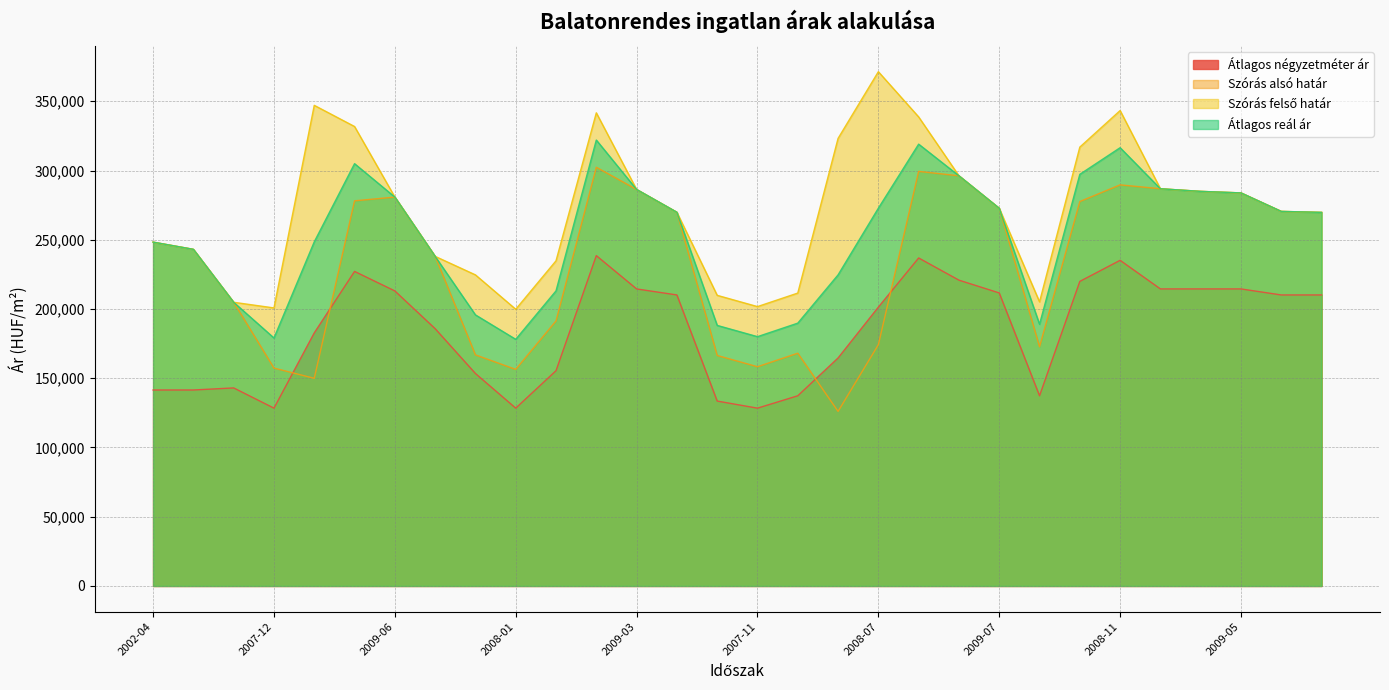

What position from the left is 2008-03?

23